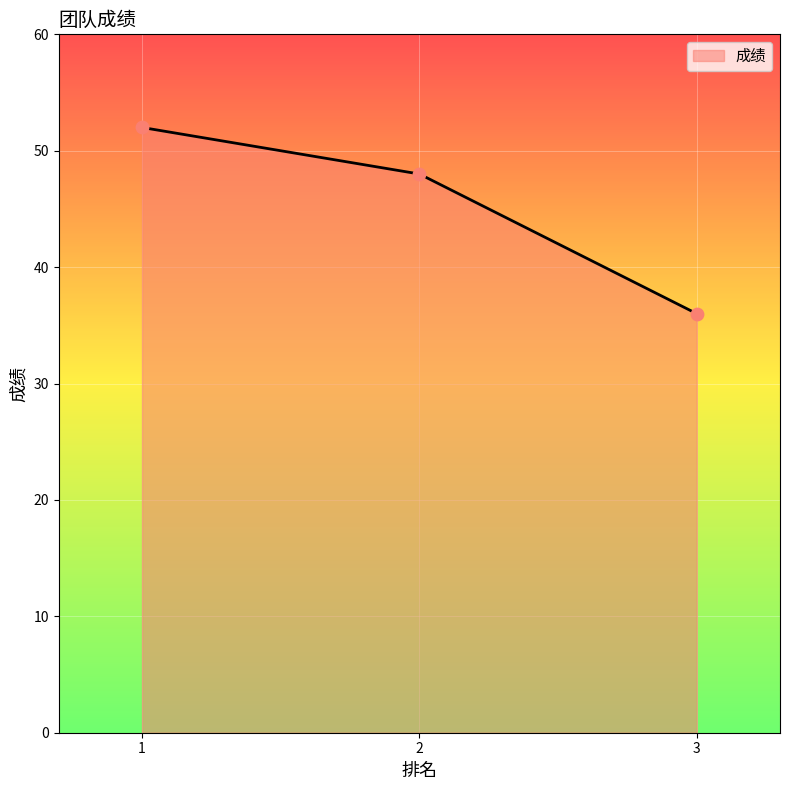

What is the ratio of the value at 1 to the value at 2?

1.1